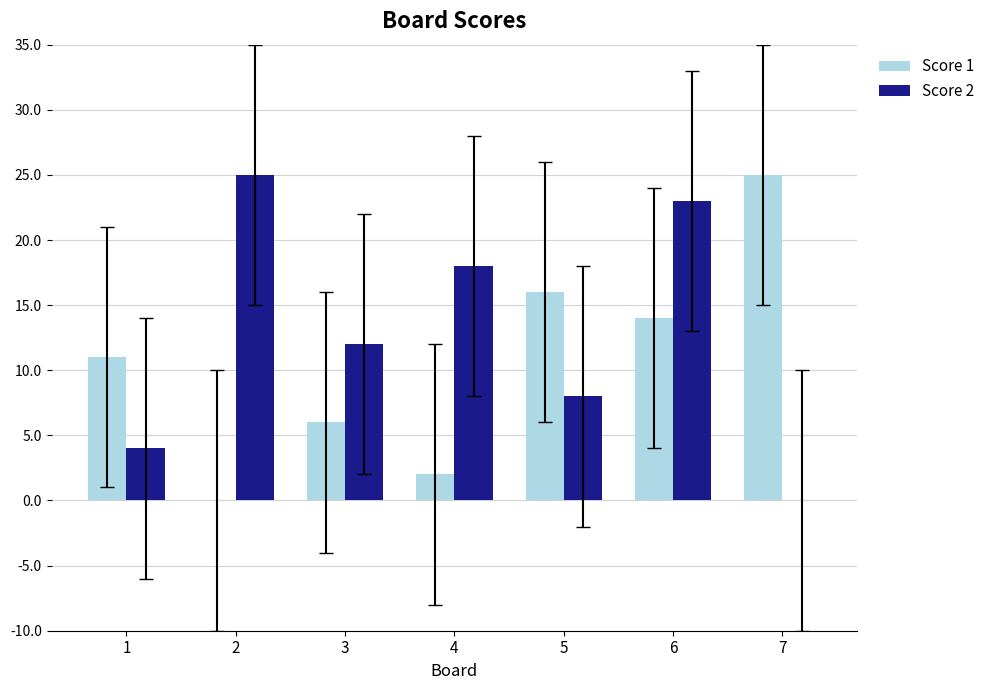

Does the chart contain stacked bars?

No